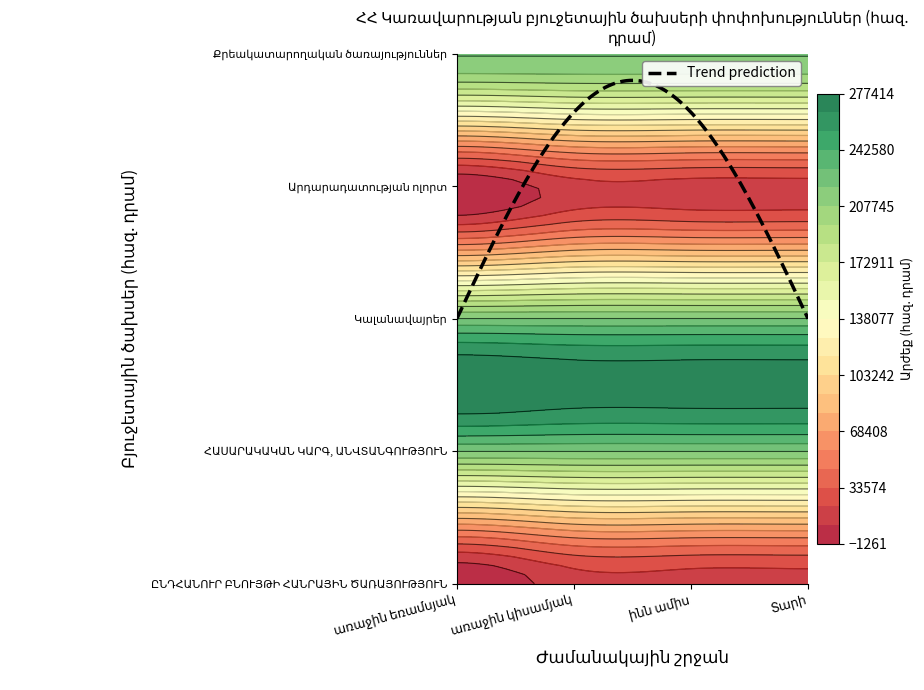

The value of Արդարադատության ոլորտ at առաջին եռամսյակ is -10141. True or false?

False